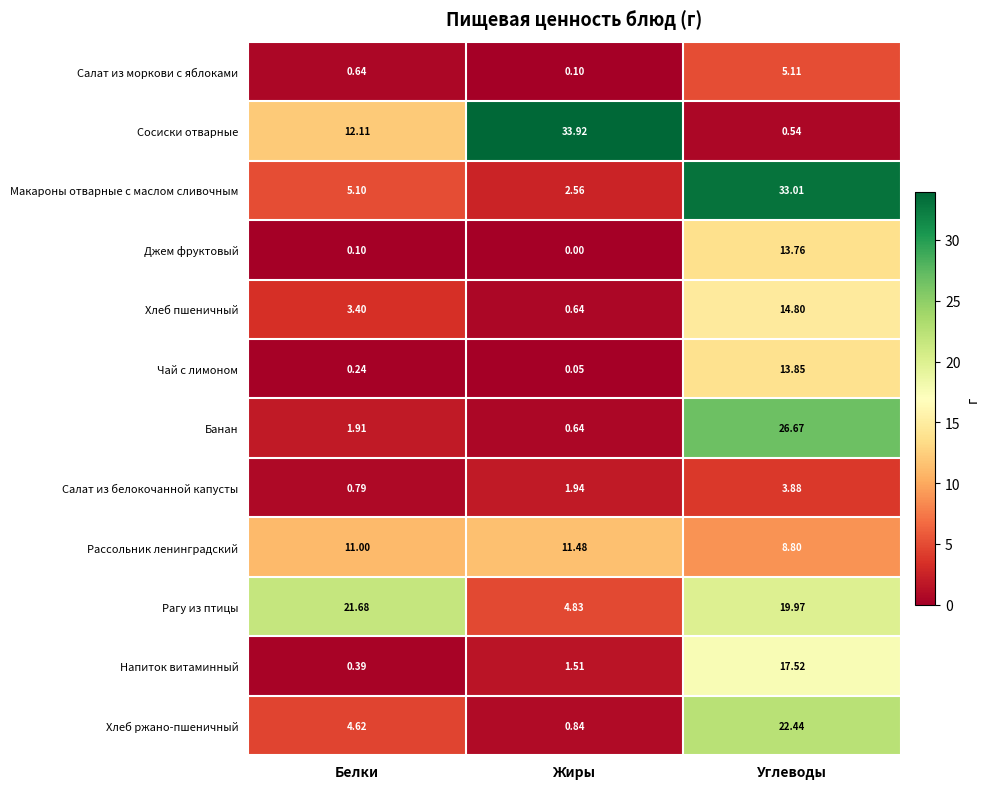

At which category does the chart reach its peak across all series?

Жиры